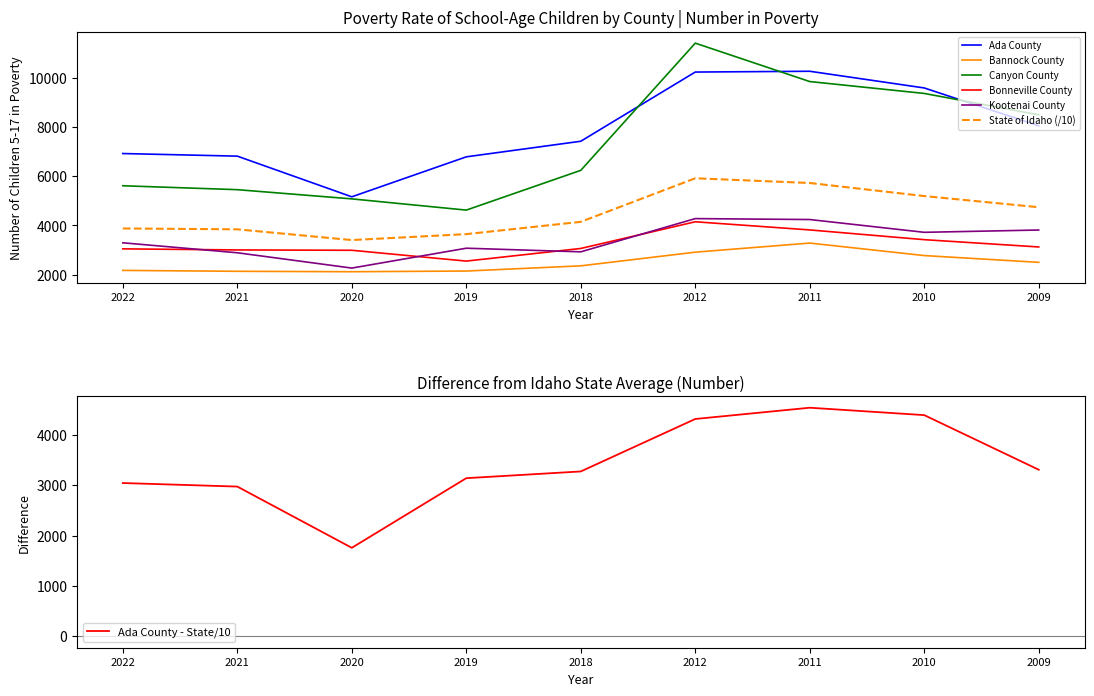

What is the value of the Kootenai County point at the 9th from the left?

3814.0